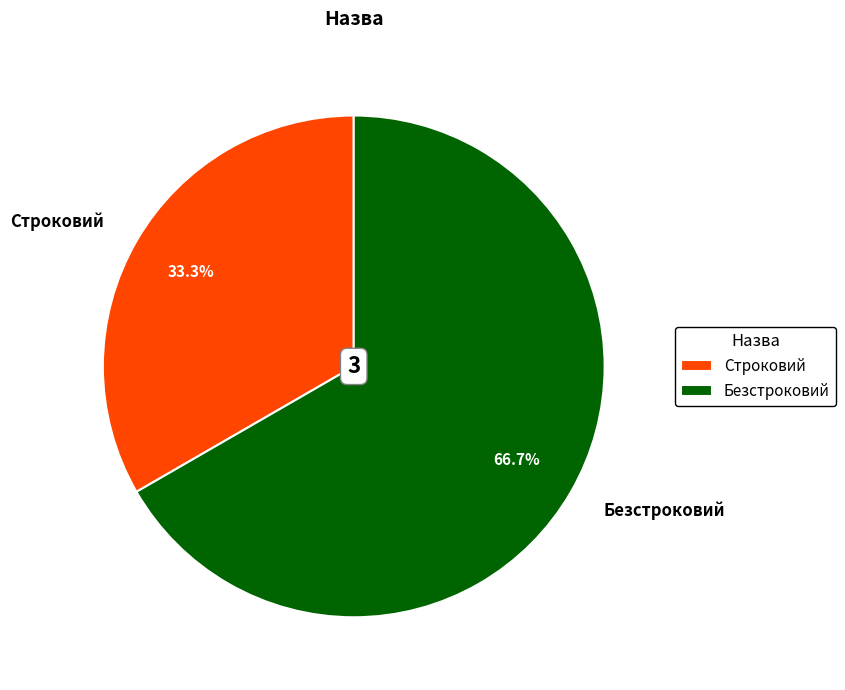

Between Строковий and Безстроковий, which is larger?

Безстроковий